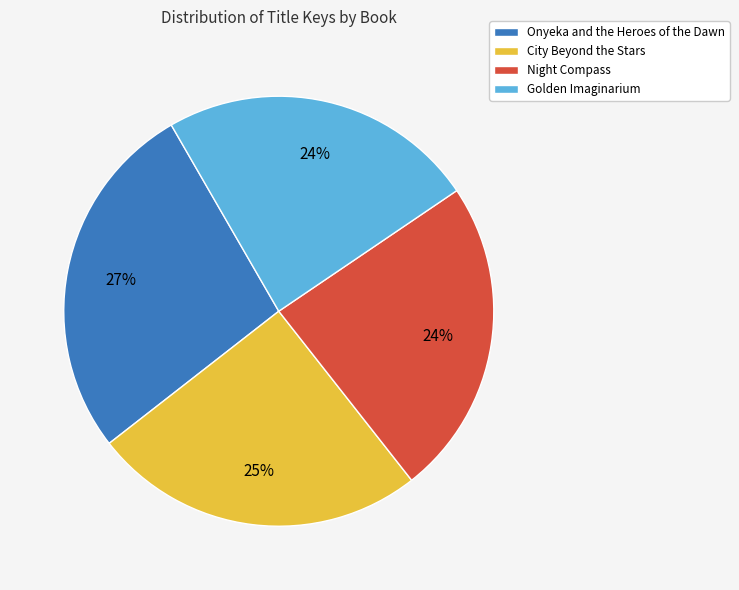

Which category has the biggest portion of the pie?

Onyeka and the Heroes of the Dawn